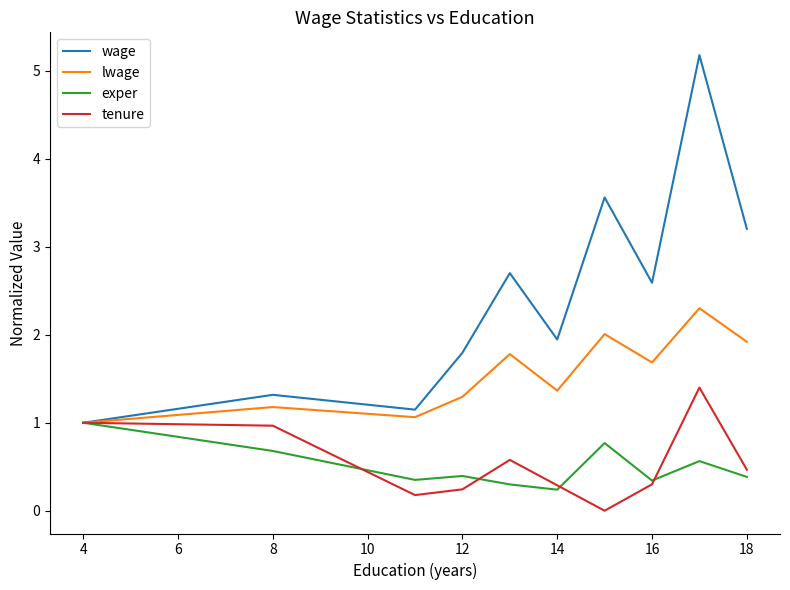

Which series has the largest range (max minus min)?

wage